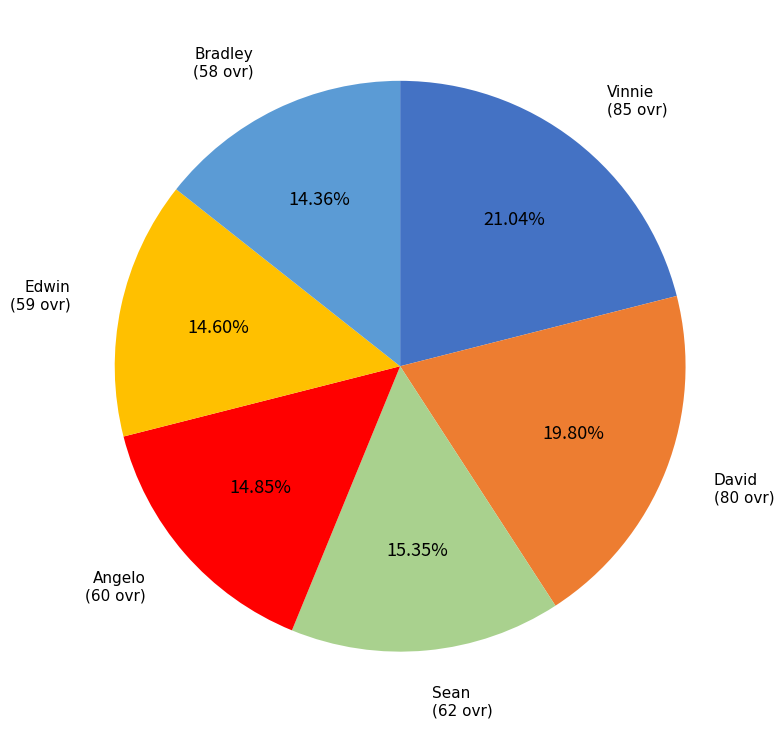

Does any single category account for the majority?

No